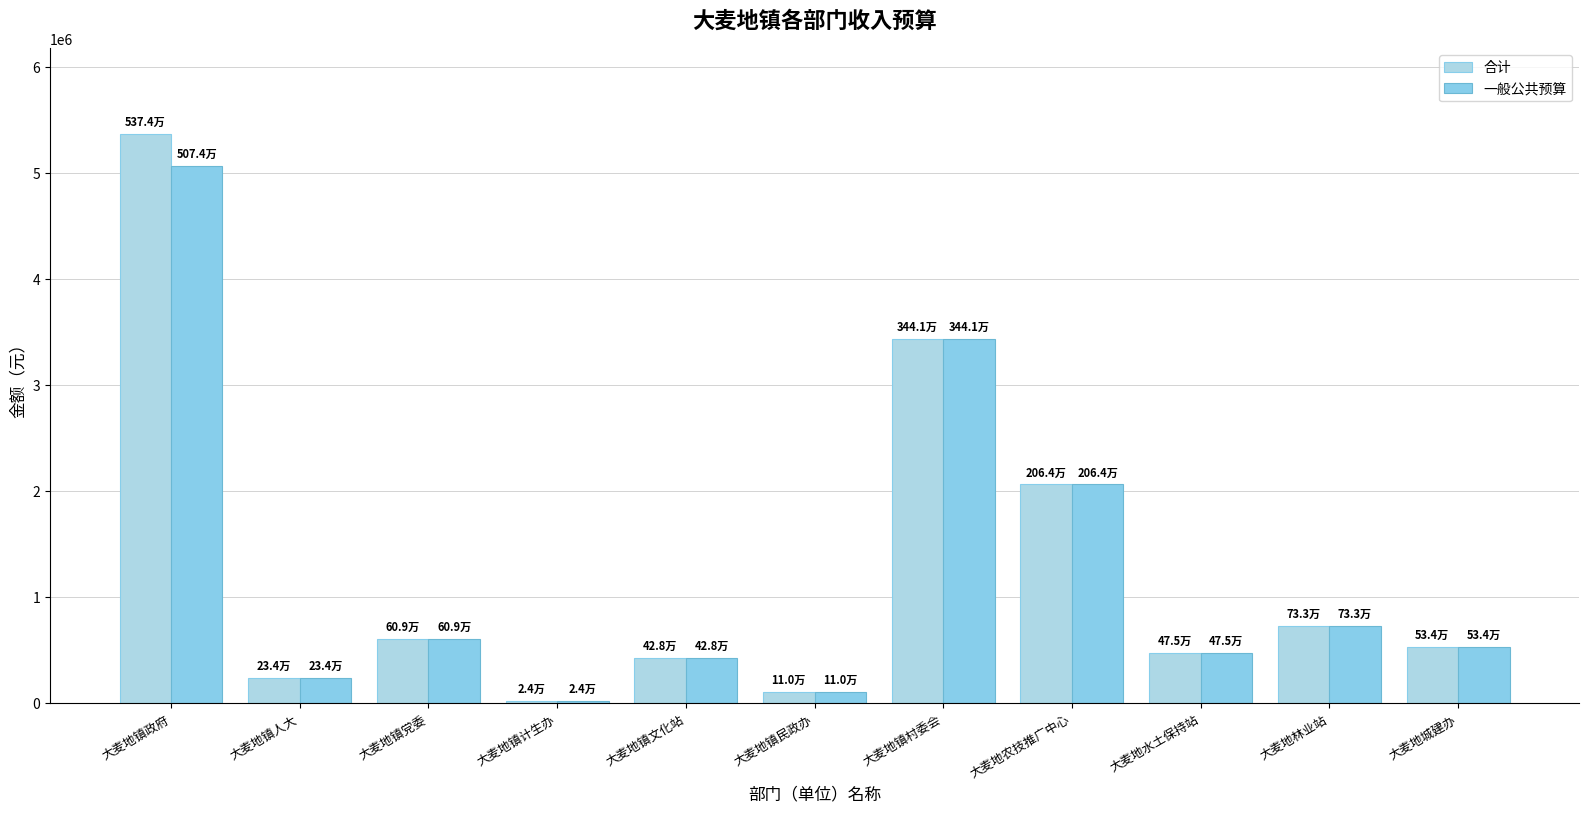

At which label is 合计 closest to 2699091?

大麦地农技推广中心